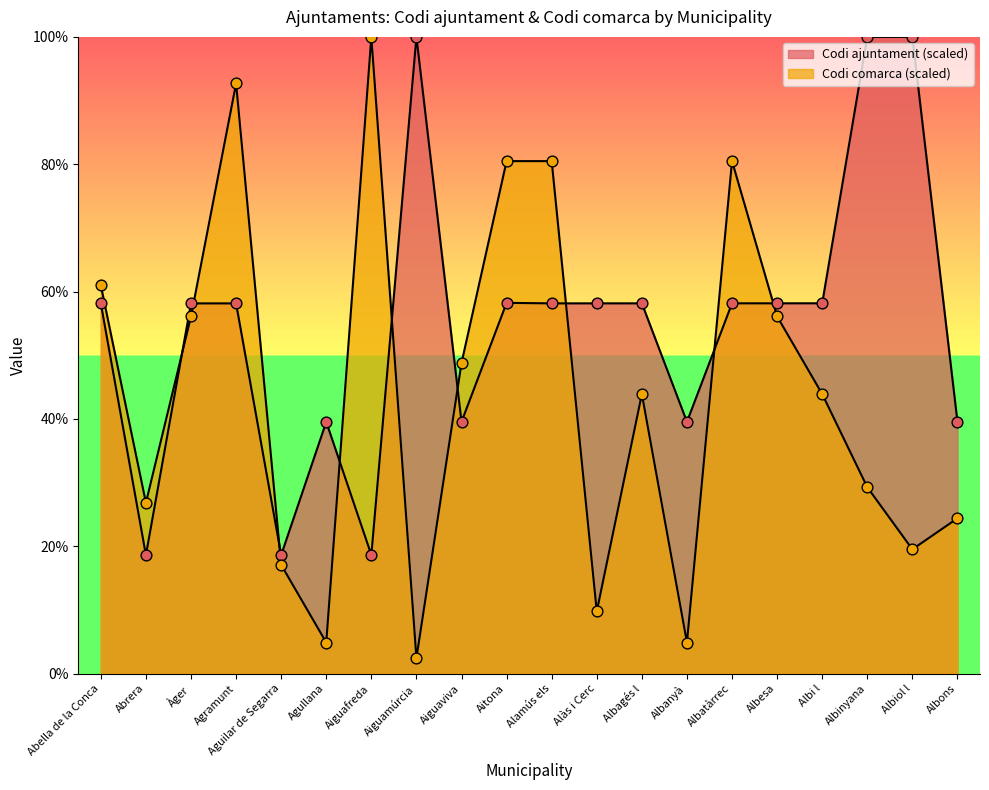

Which series reaches the maximum Y coordinate?

Codi ajuntament